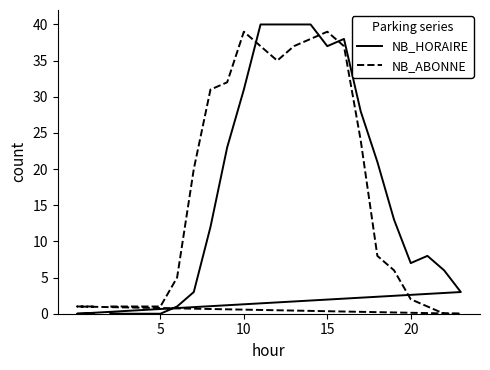

True or false: NB_HORAIRE has a value of 12 at 12.

False